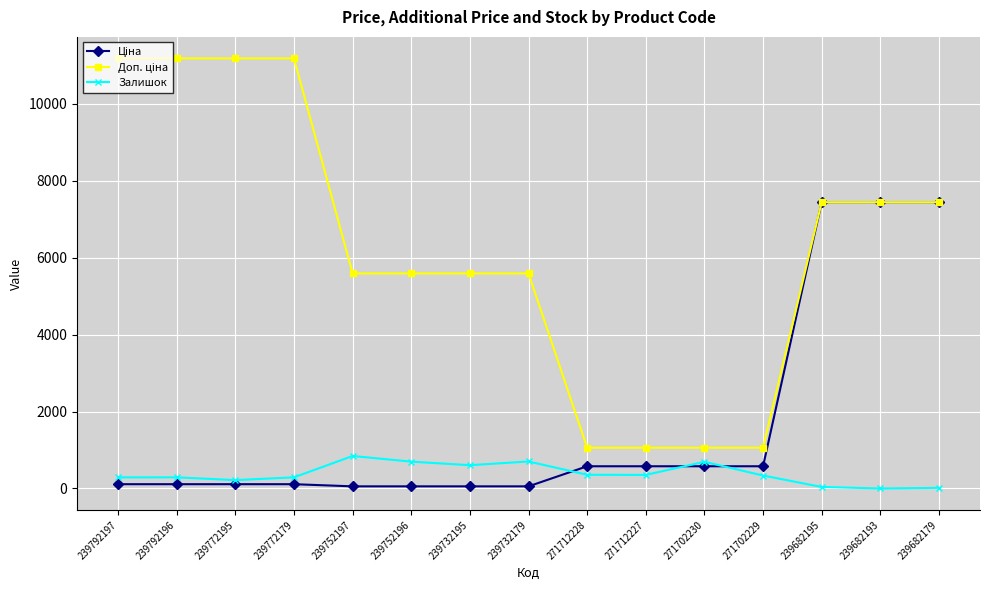

At how many categories does at least one series exceed 1955?

11